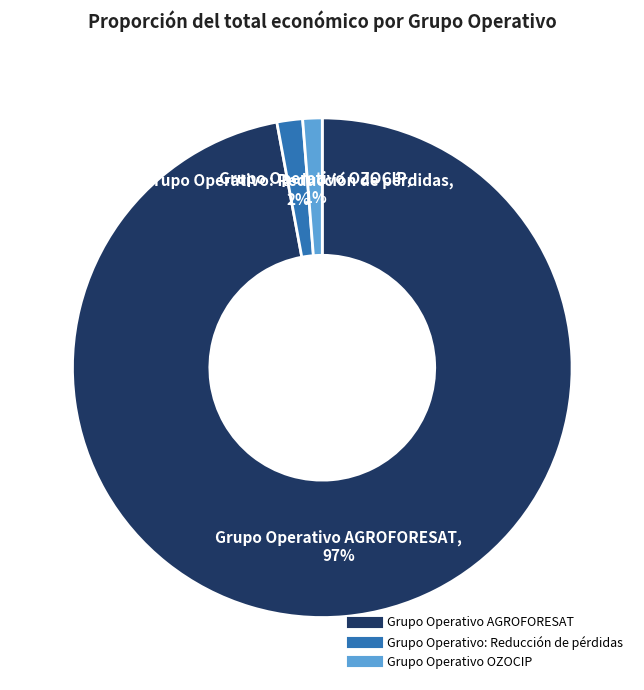

True or false: Grupo Operativo: Reducción de pérdidas accounts for 2% of the total.

True